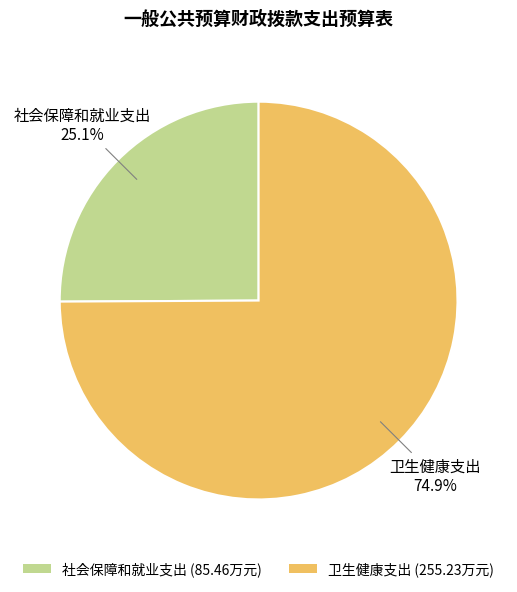

Combined, do 卫生健康支出 and 社会保障和就业支出 account for over 50%?

Yes